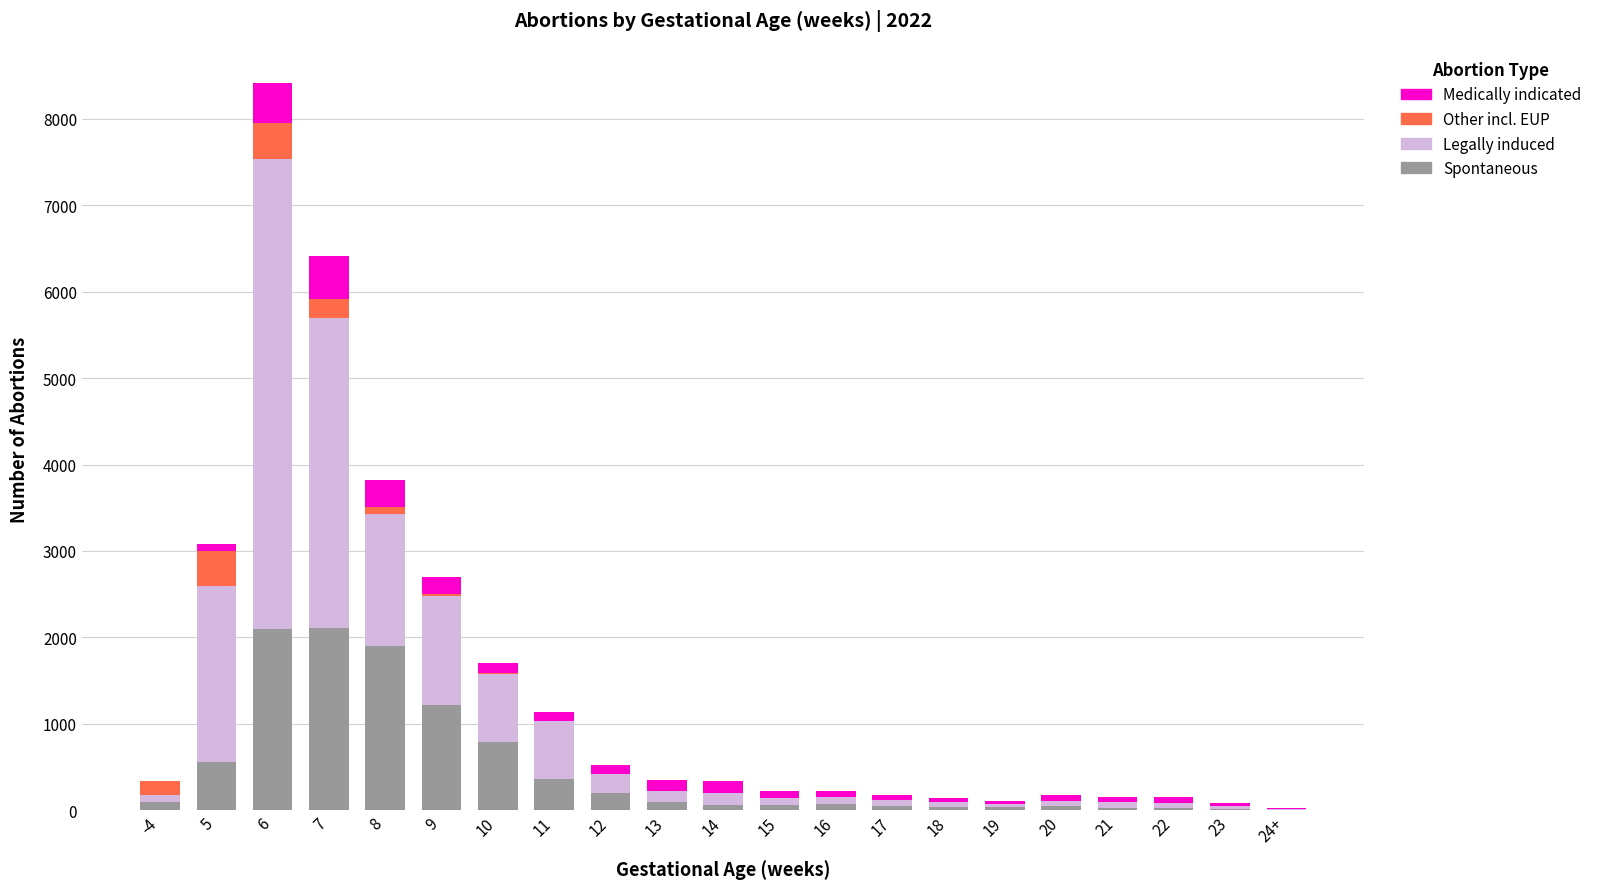

The value of Spontaneous at 9 is 1213. True or false?

True